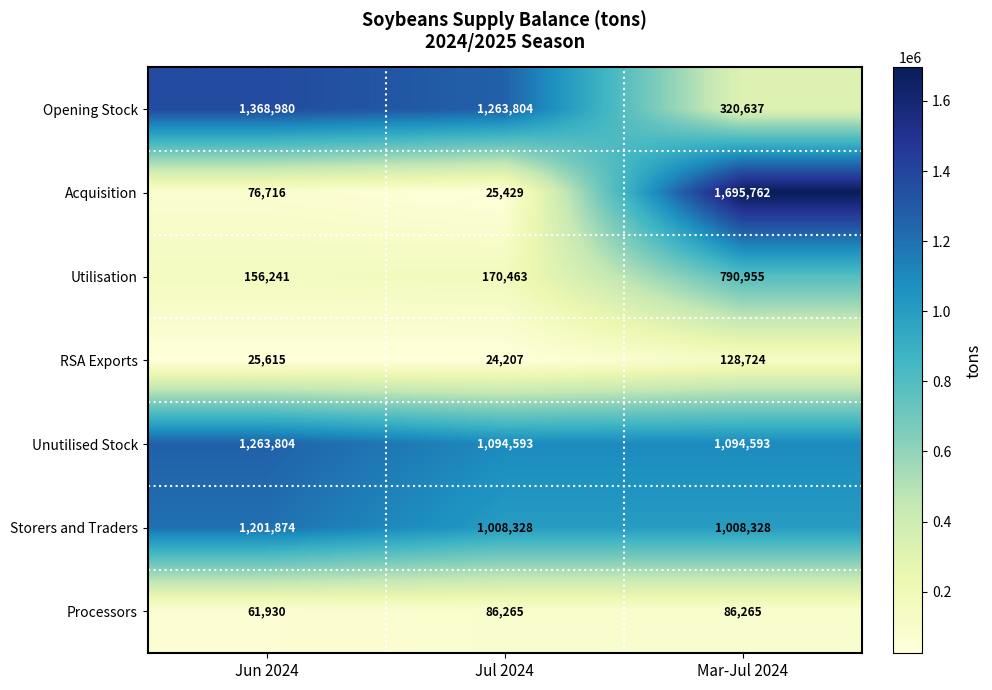

What is the approximate value of Storers and Traders at Jun 2024, to the nearest 10?

1201870